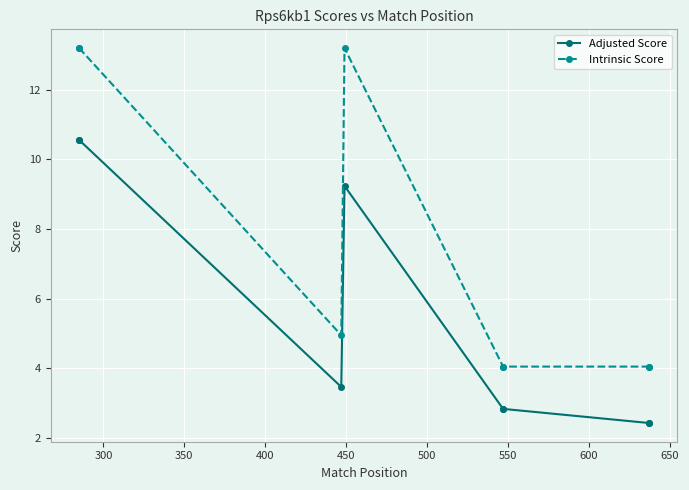

How many lines are shown in the chart?

2